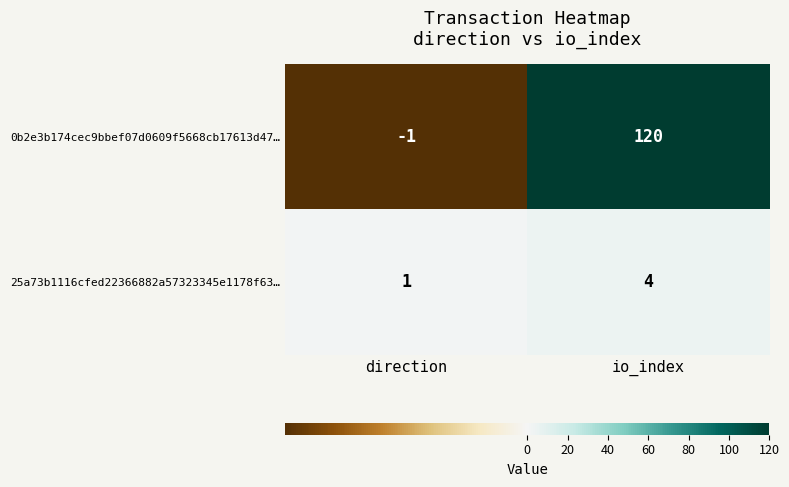

What is the sum of the 0b2e3b174cec9bbef07d0609f5668cb17613d47… values at direction and io_index?

119